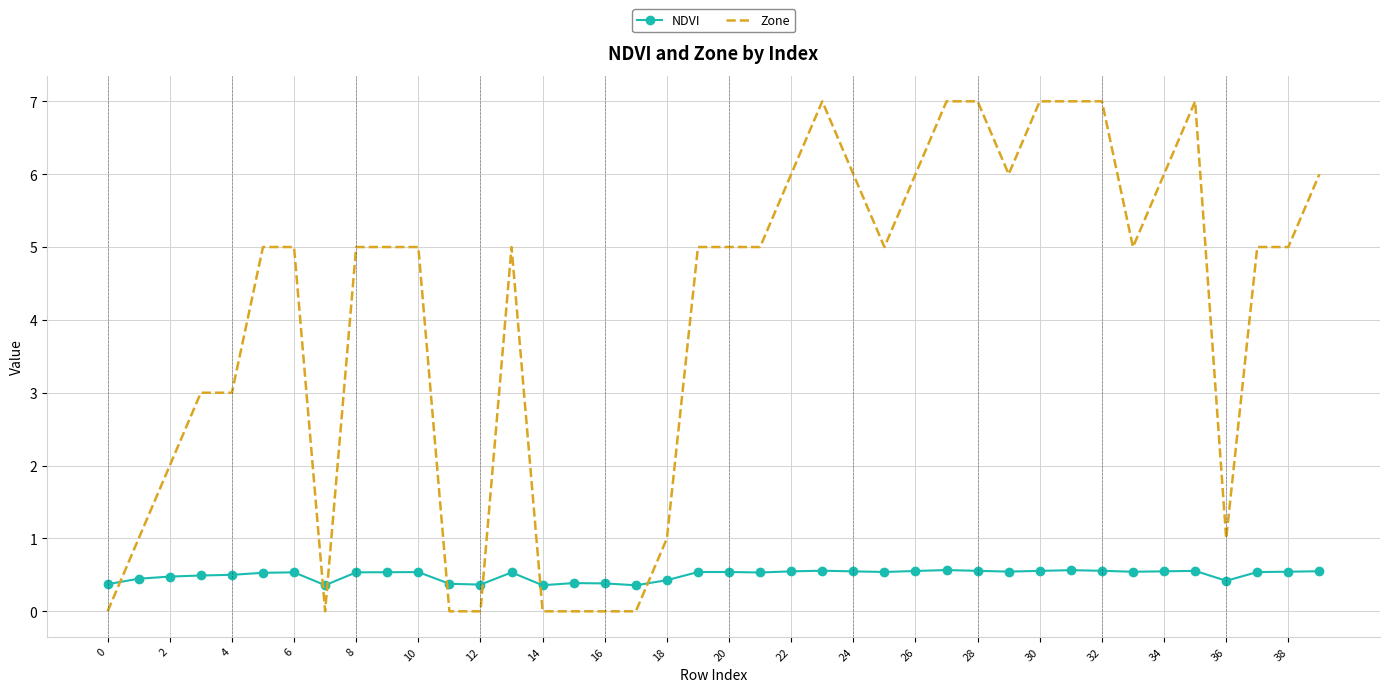

Which series has the largest range (max minus min)?

Zone